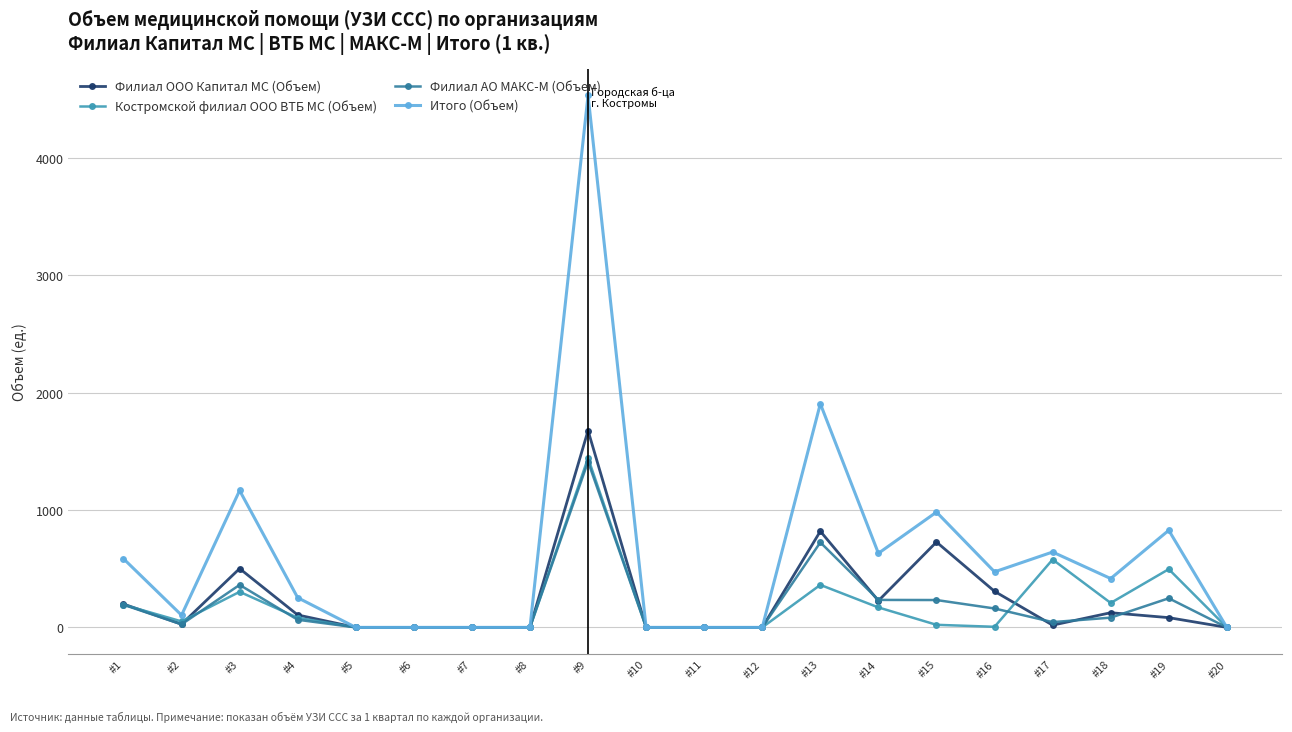

True or false: Итого (Объем) has more than 2 points higher than both neighbors.

True